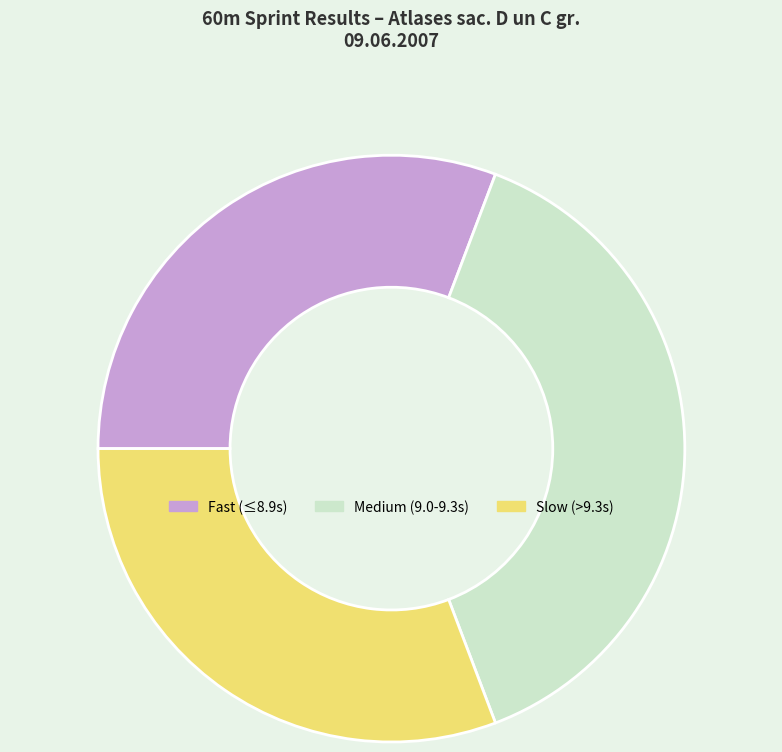

Which category has the biggest portion of the pie?

Medium (9.0-9.3s)